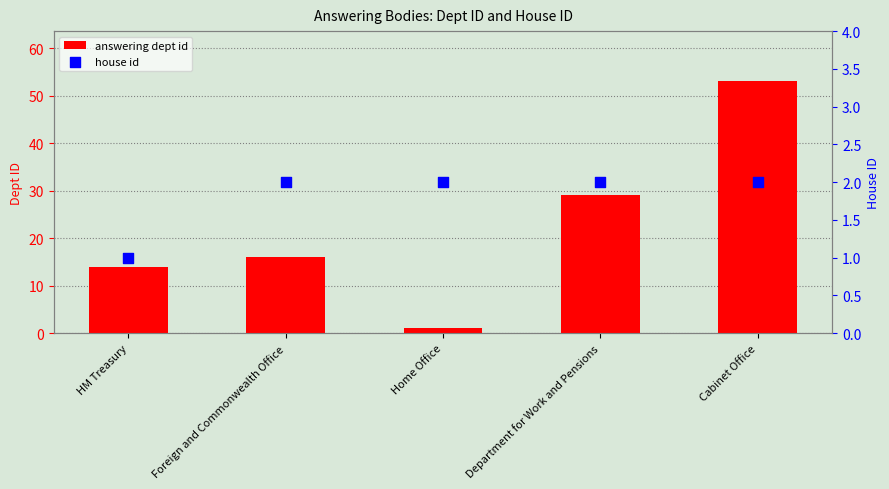

Is the value of answering dept id at Foreign and Commonwealth Office greater than the value of house id at Foreign and Commonwealth Office?

Yes